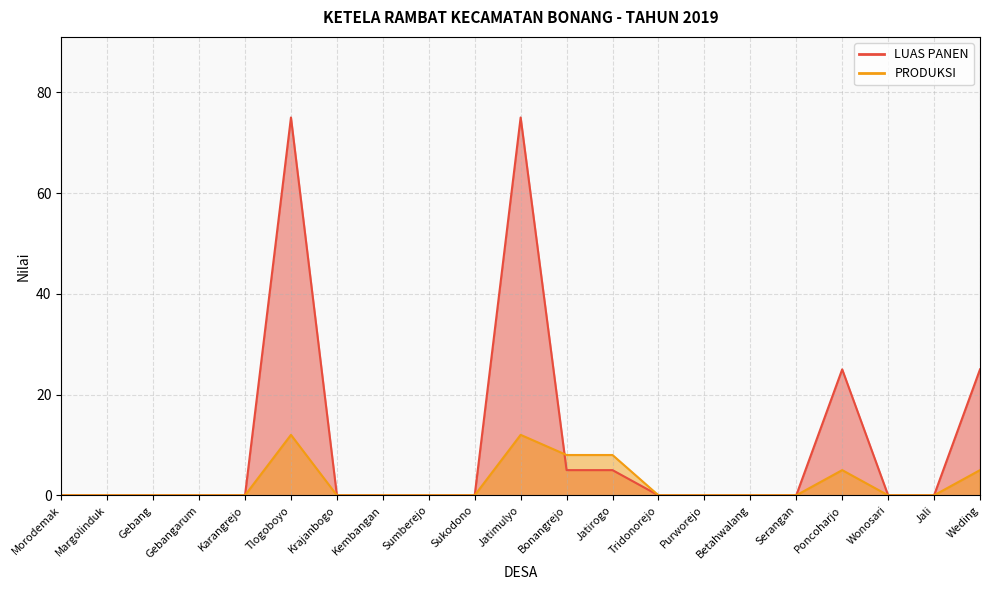

The PRODUKSI series shows 6 at Wonosari. True or false?

False